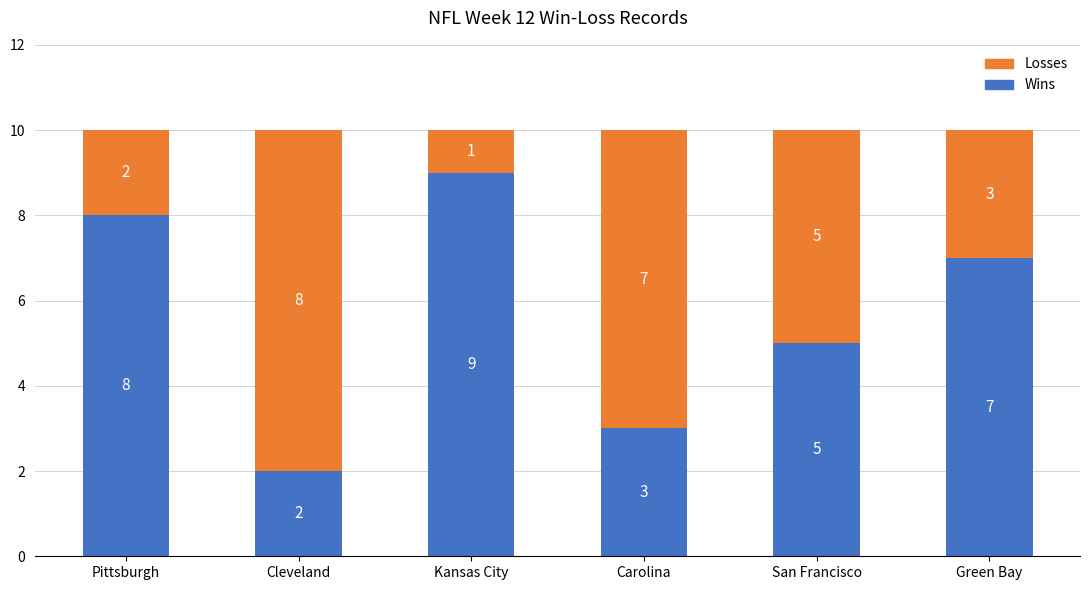

Where is Wins nearest to the value 5?

San Francisco